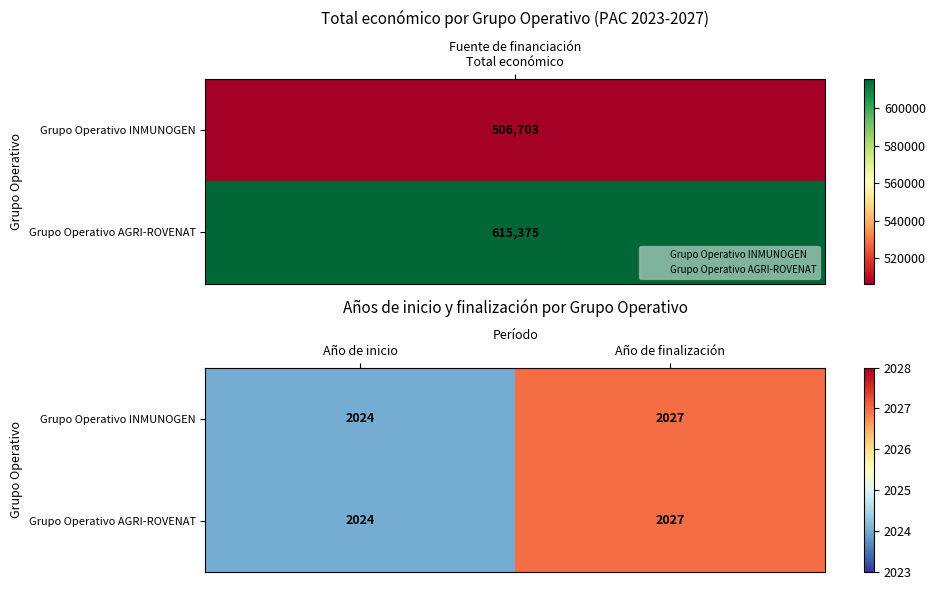

Reading left to right, what are all the values shown in this chart?

Grupo Operativo INMUNOGEN: Año de inicio=2024	Año de finalización=2027
Grupo Operativo AGRI-ROVENAT: Año de inicio=2024	Año de finalización=2027